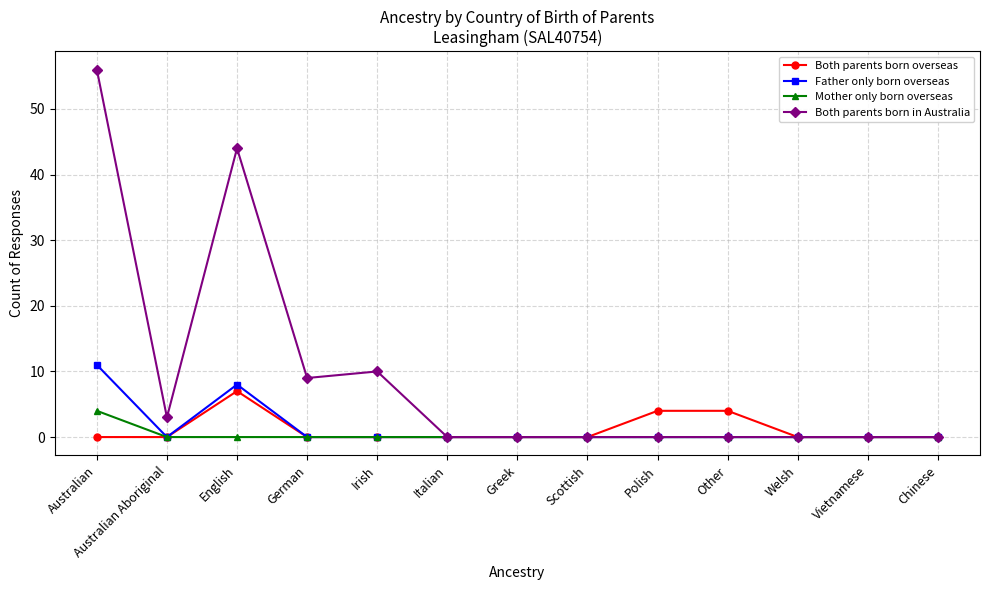

What is the maximum value for Both parents born overseas?

7